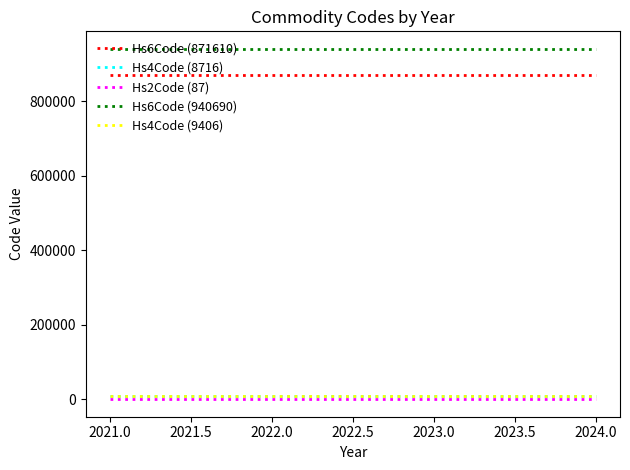

What is the sum of the Hs6Code (940690) values at 2021.0 and 2022.0?

1881380